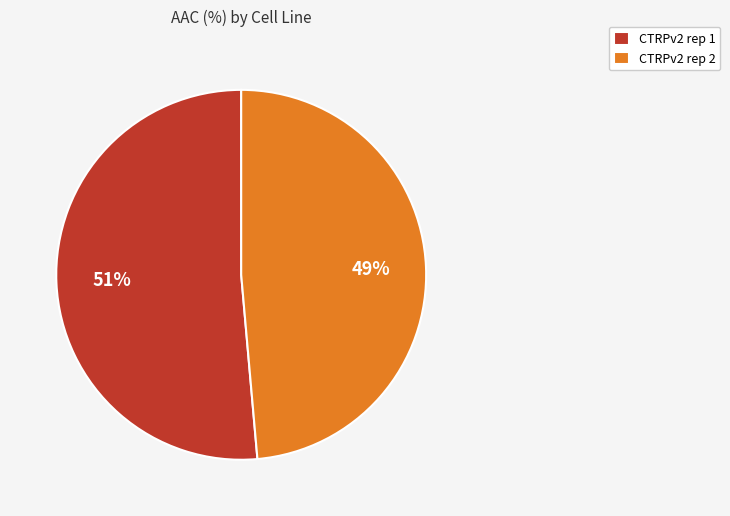

To the nearest percent, what is the average slice percentage?

50%